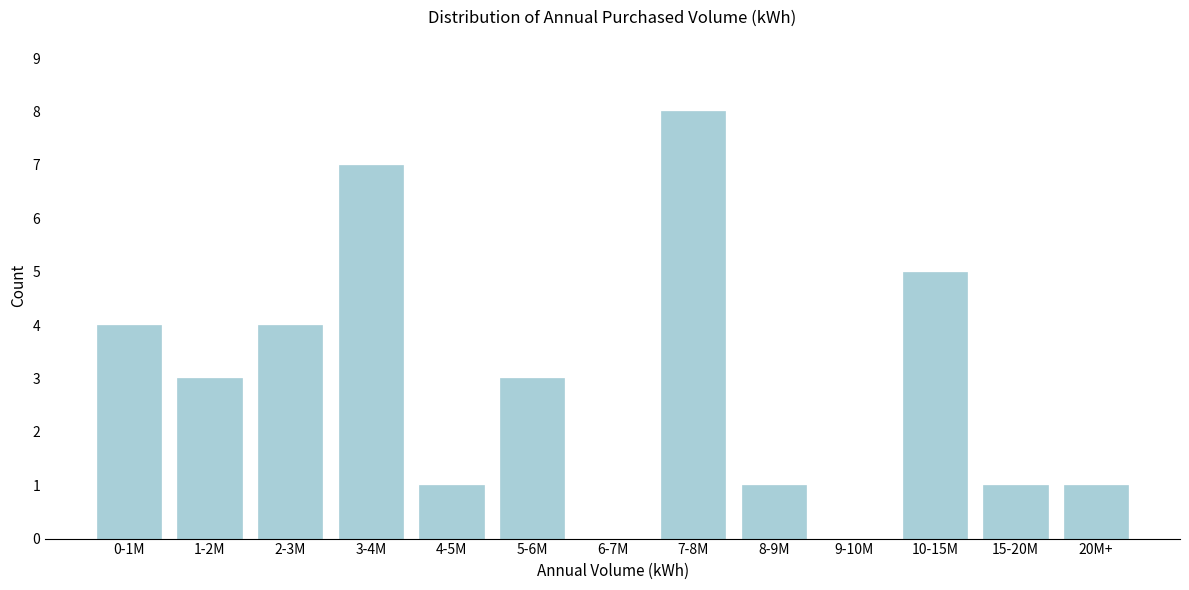

Reading left to right, list all the values displayed in this chart.

0-1M=4	1-2M=3	2-3M=4	3-4M=7	4-5M=1	5-6M=3	6-7M=0	7-8M=8	8-9M=1	9-10M=0	10-15M=5	15-20M=1	20M+=1